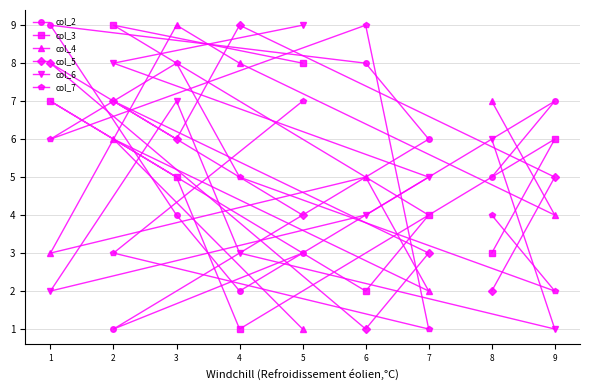

What is the maximum value shown in the chart?

9